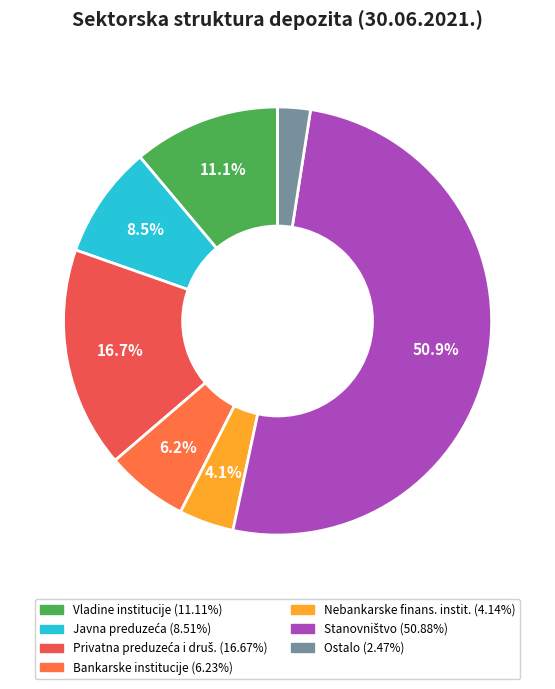

To the nearest percent, what is the average slice percentage?

14%